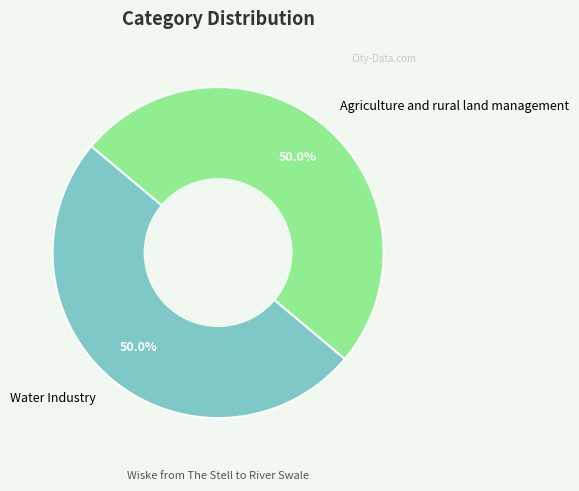

Do Water Industry and Agriculture and rural land management together represent more than half of the pie?

Yes